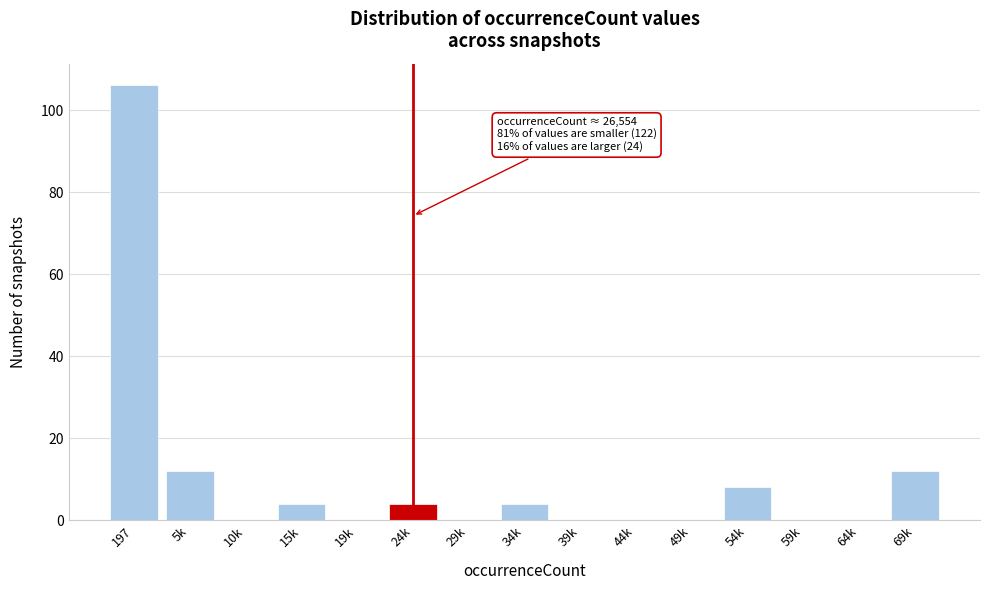

Reading left to right, extract all data points from this chart.

197=106	5k=12	10k=0	15k=4	19k=0	24k=4	29k=0	34k=4	39k=0	44k=0	49k=0	54k=8	59k=0	64k=0	69k=12